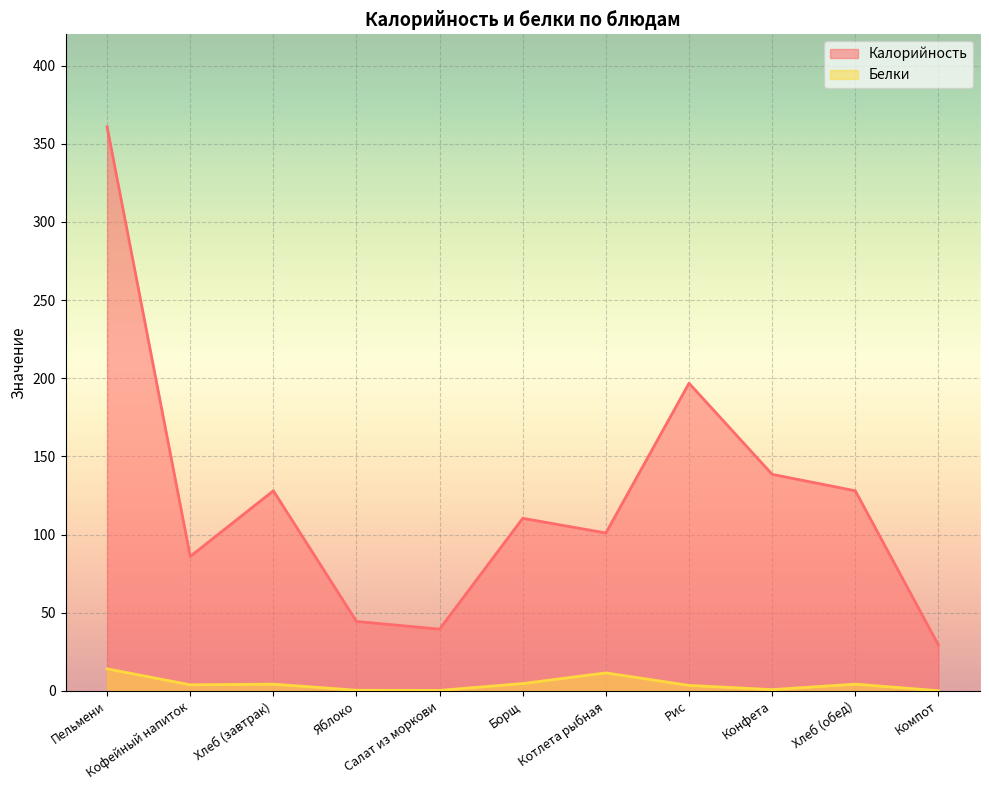

How many values in the Белки series are below 3?

4